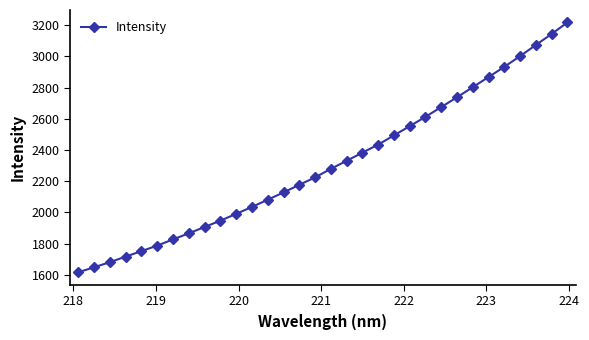

What is the difference between the maximum and minimum values?

1601.5